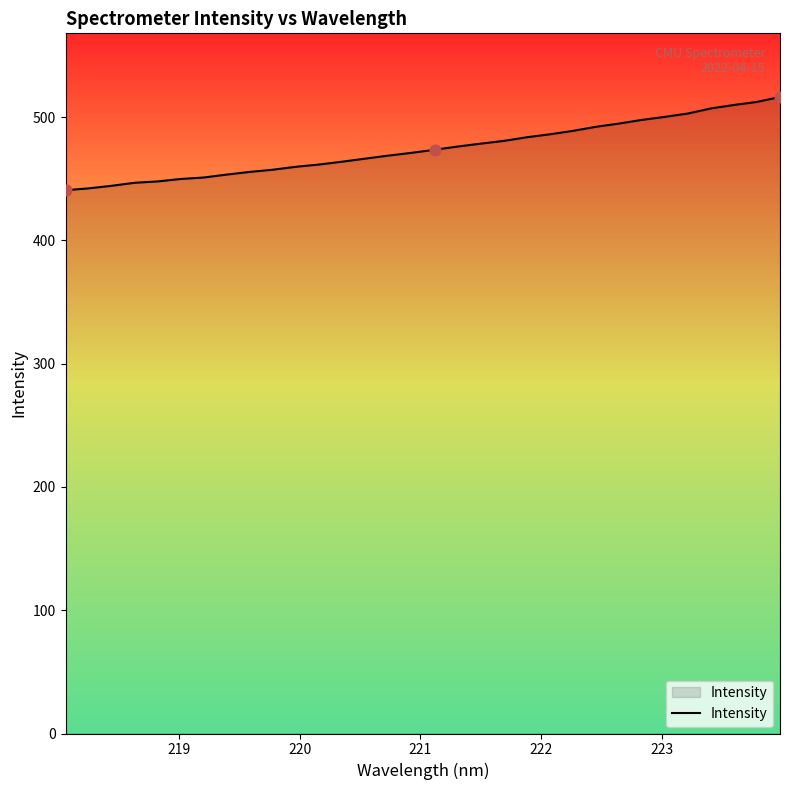

What is the maximum value shown in the chart?

516.4